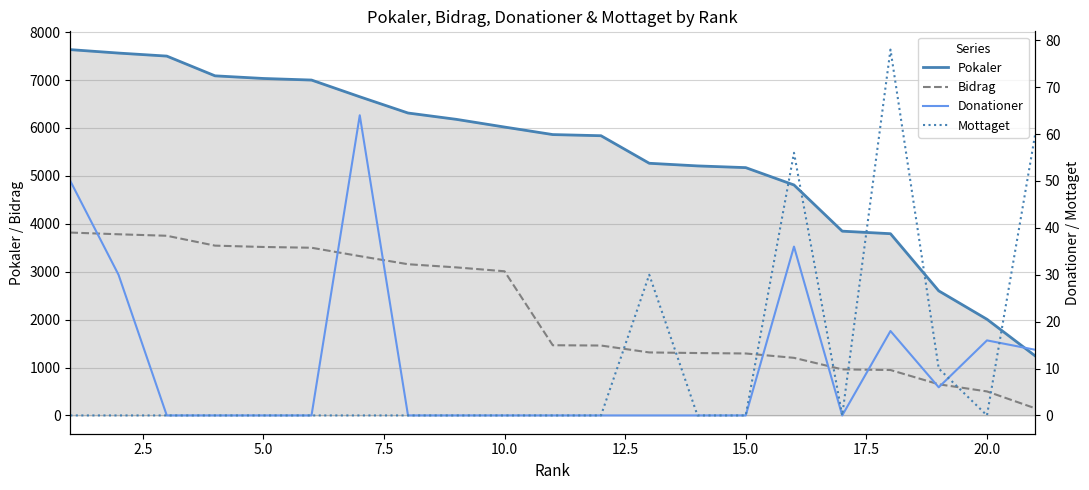

What are all the series names shown in the legend?

Pokaler, Bidrag, Donationer, Mottaget